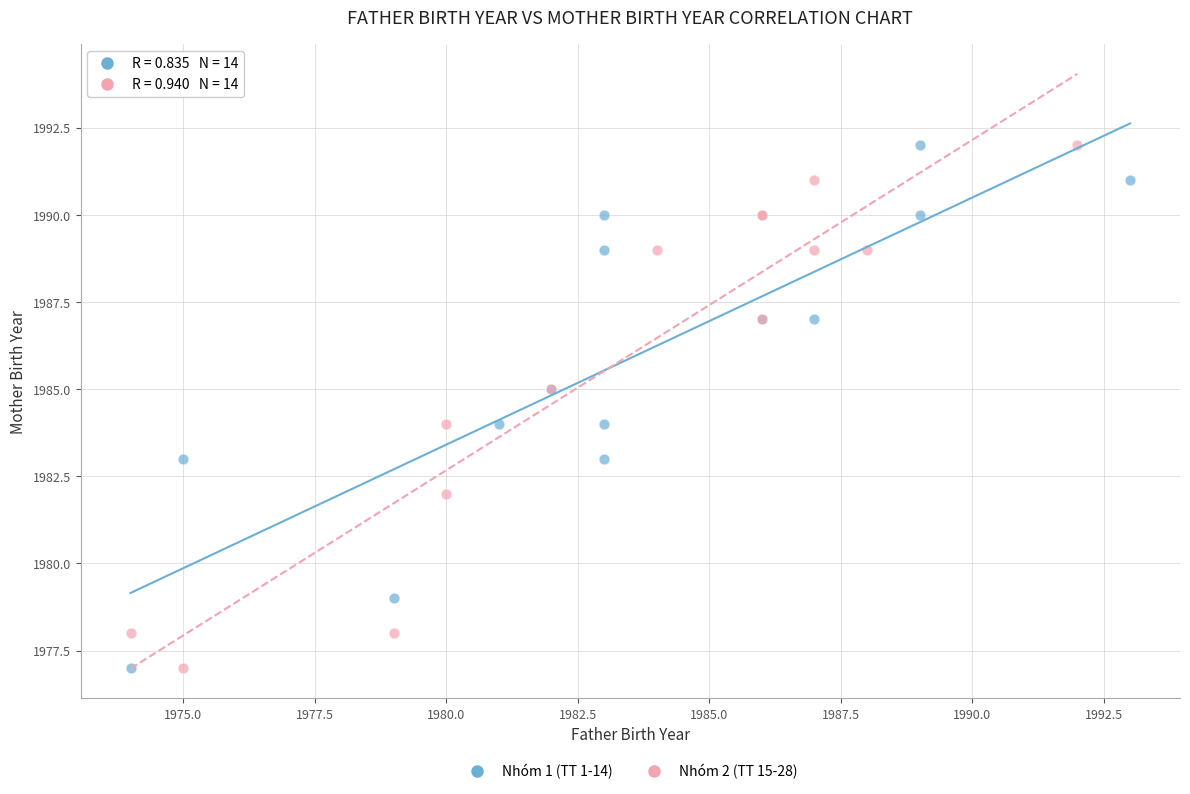

What are all the series names shown in the legend?

Nhóm 1 (TT 1-14), Nhóm 2 (TT 15-28)